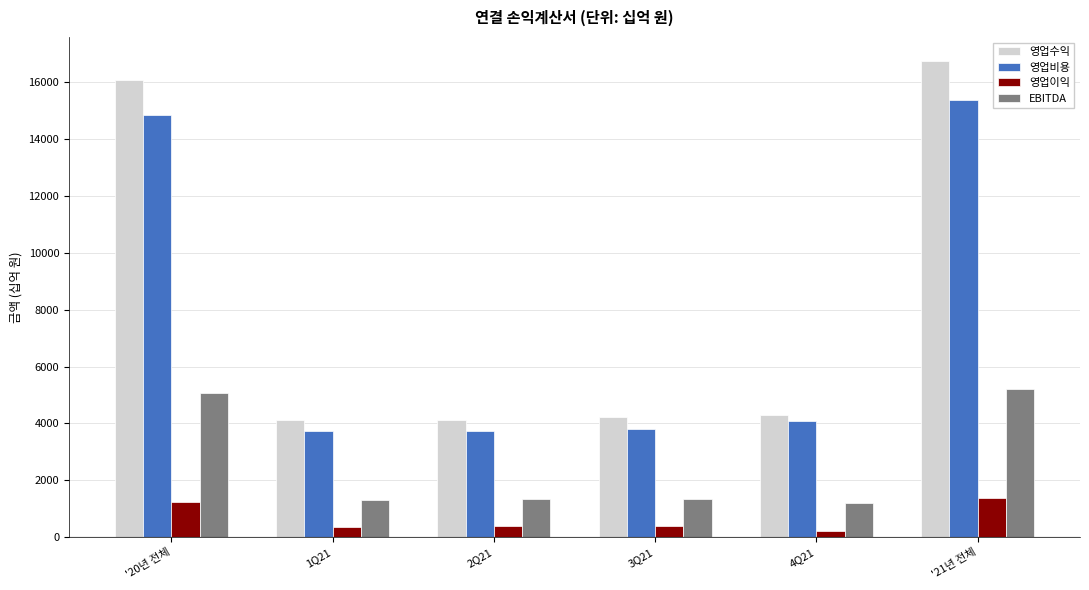

What is the smallest value displayed?

224.2